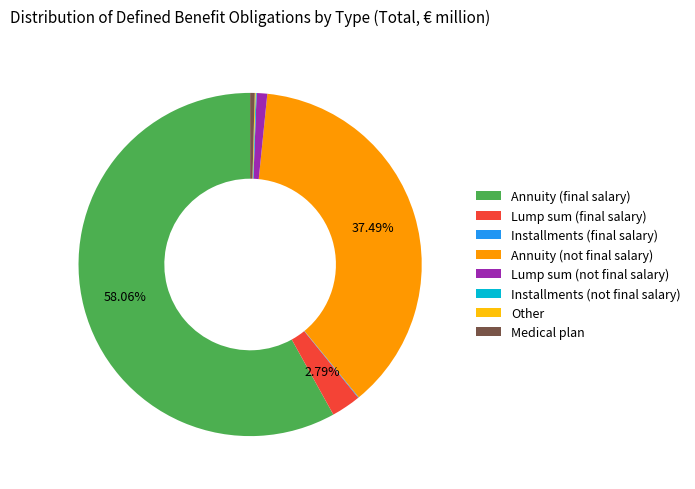

Does any single category account for the majority?

Yes